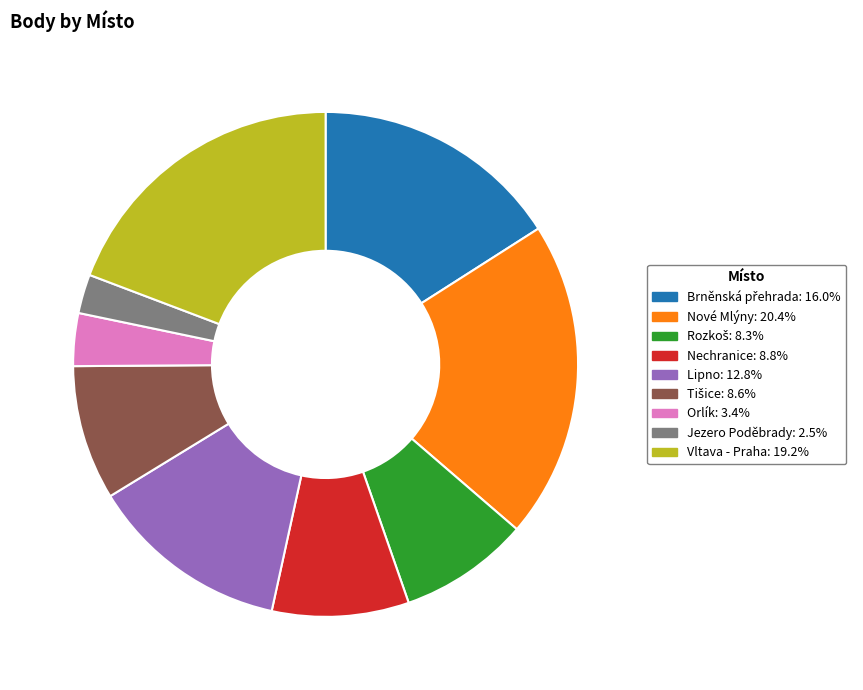

Approximately how many times larger is the value at Lipno: 12.8% compared to Vltava - Praha: 19.2%?

0.7